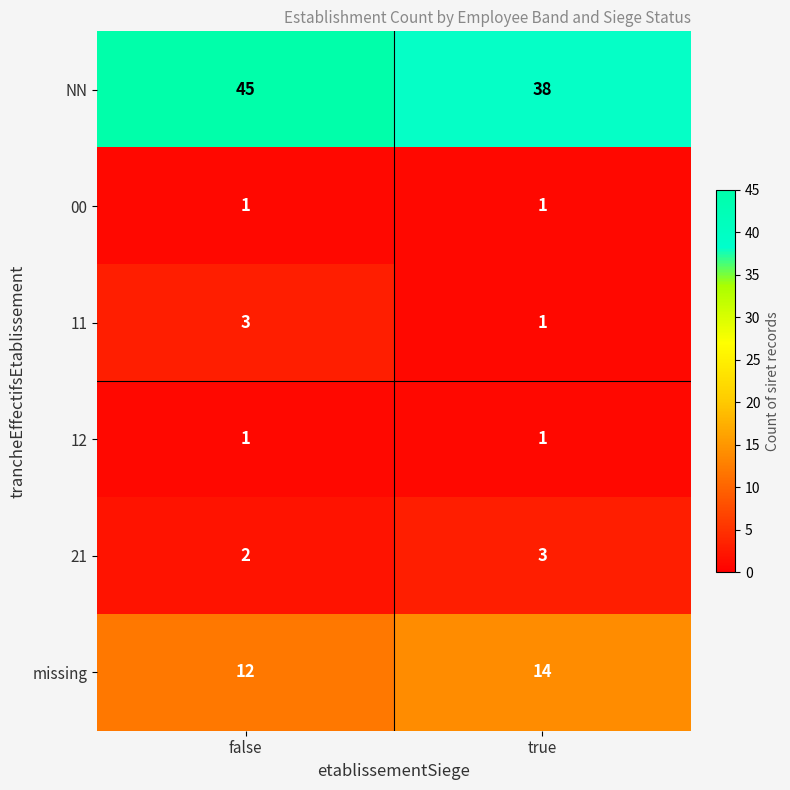

Which series has the widest spread of values?

NN